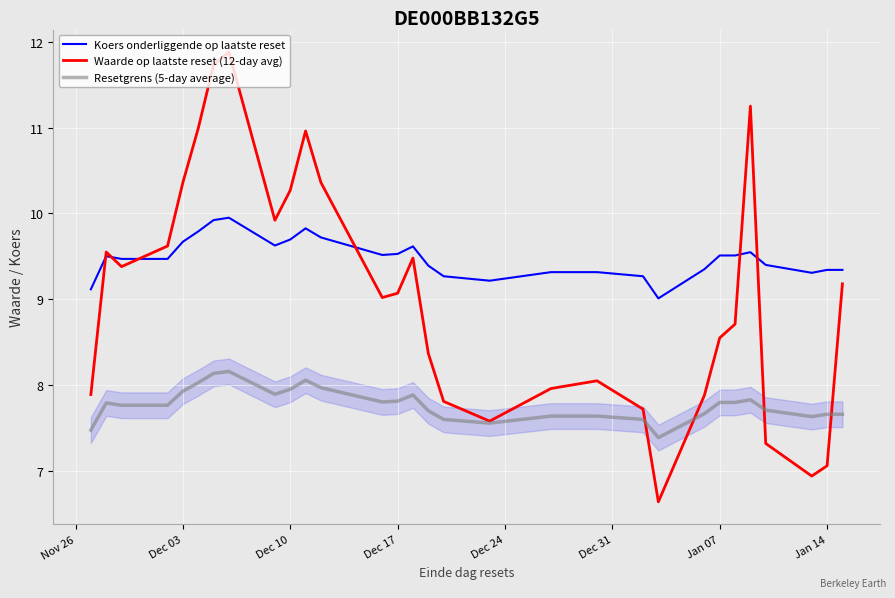

Which series has the widest spread of values?

Waarde op laatste reset (12-day avg)